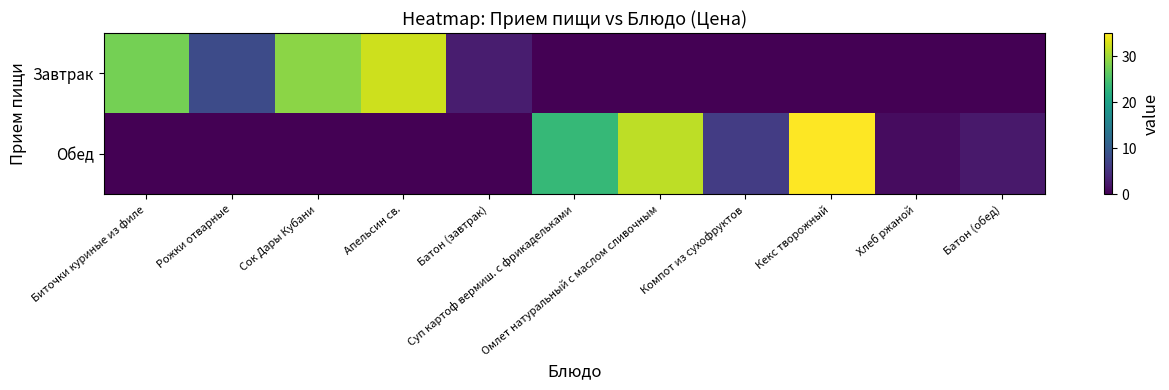

Count the number of categories in the chart.

11